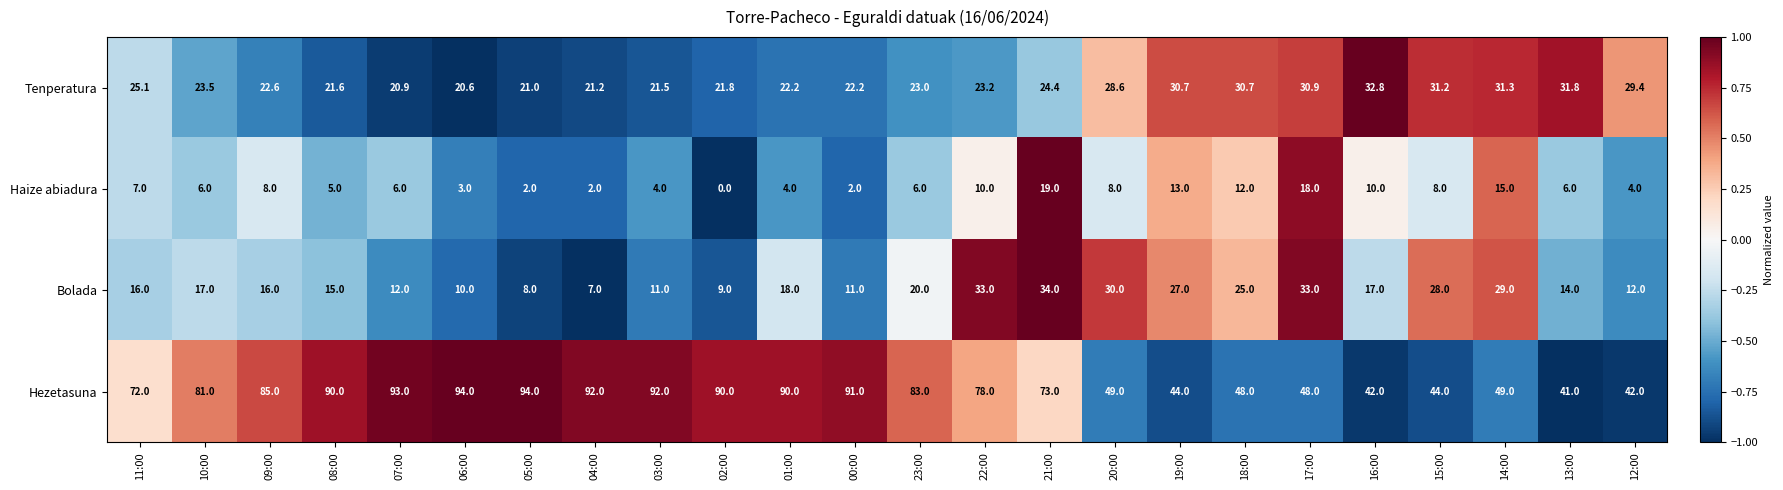

Count the number of data series in this chart.

4